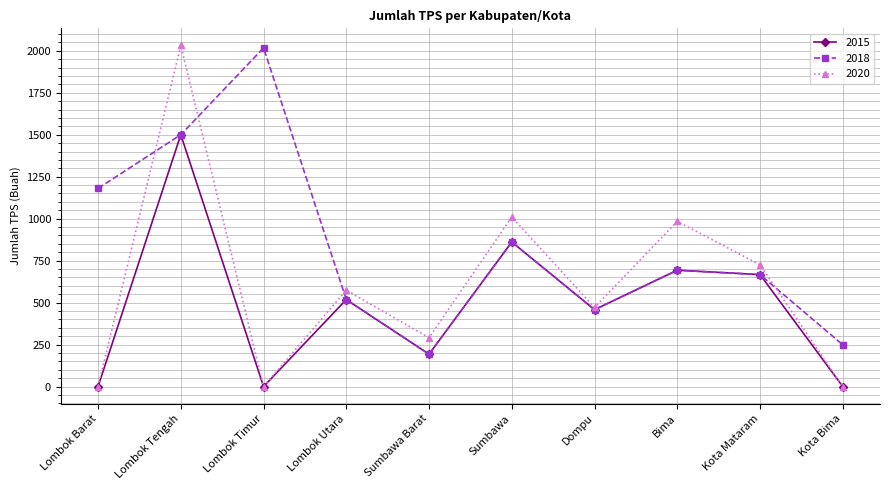

How many interior local valleys does the 2015 series have?

3